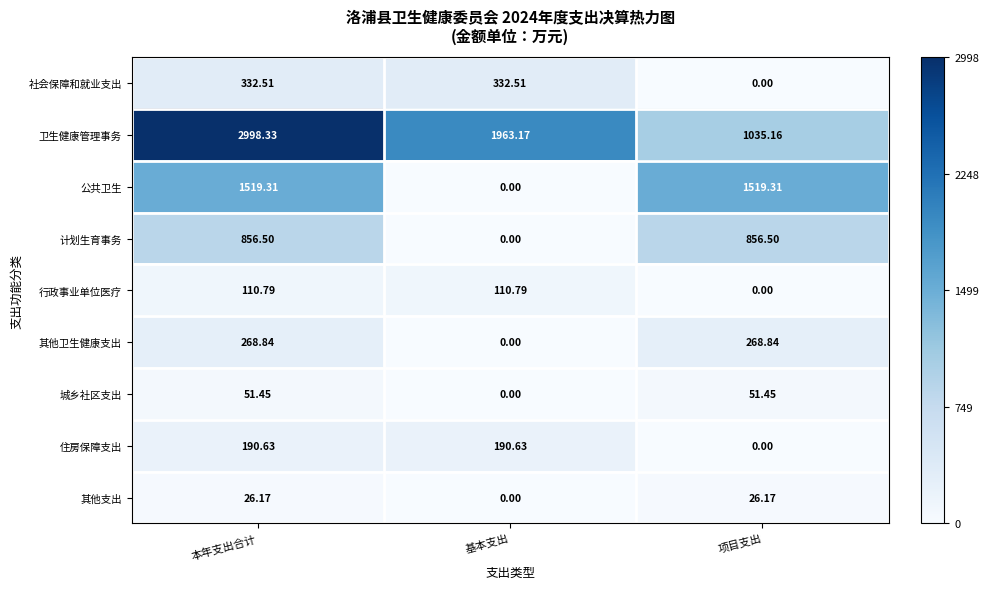

Which series has the largest range (max minus min)?

卫生健康管理事务